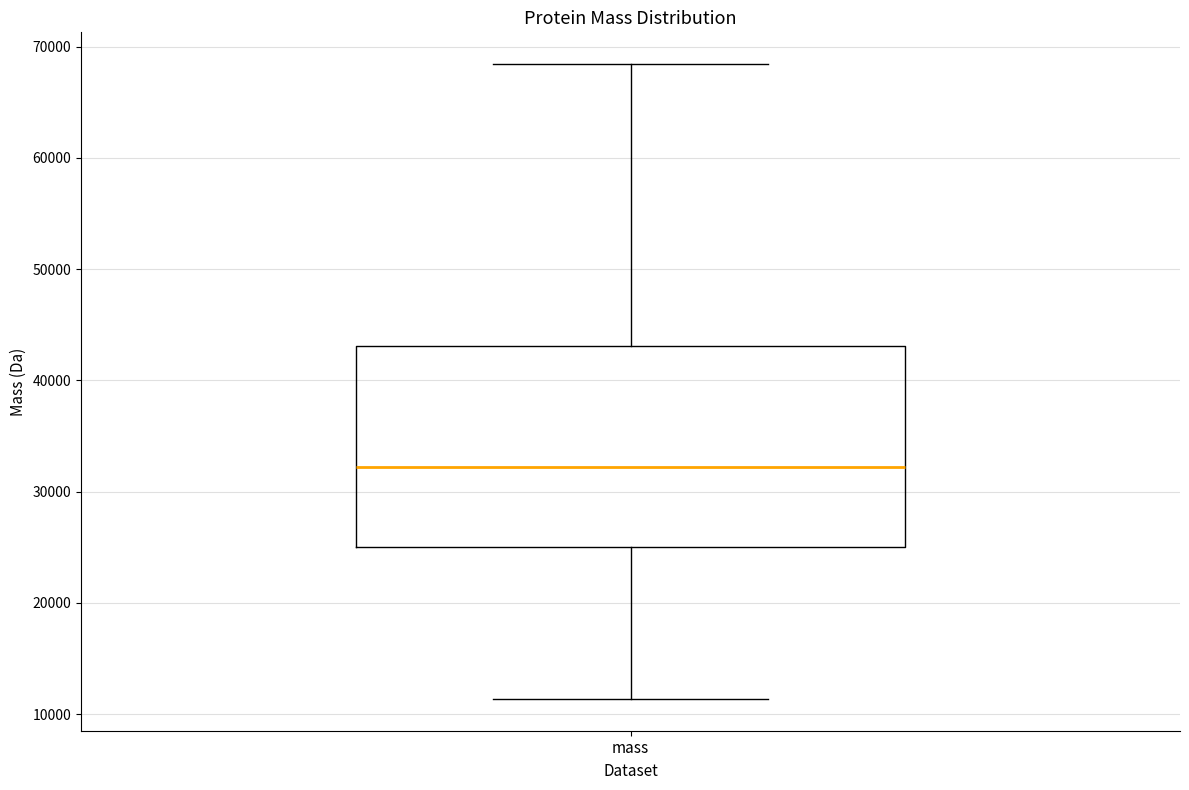

Where does the upper whisker of the box for mass end on the y-axis? The values are not printed on the chart, so give them approximately, as read against the axis.

68000